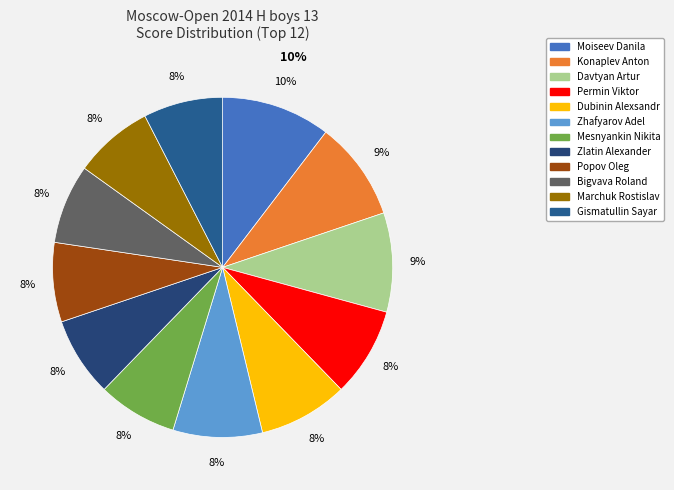

Is there any slice that represents more than half of the pie?

No